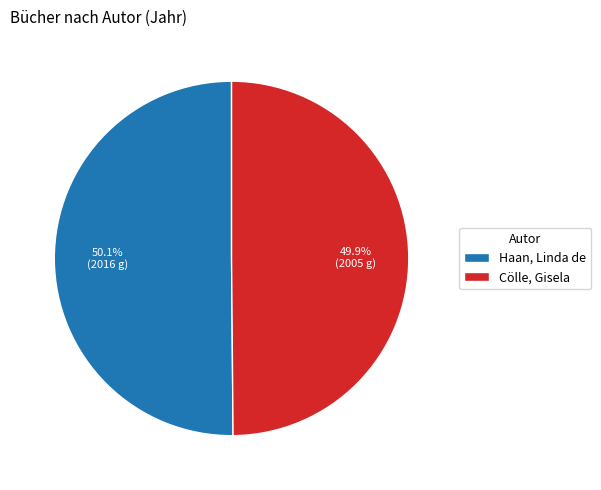

What is the ratio of the value at Haan, Linda de to the value at Cölle, Gisela?

1.0